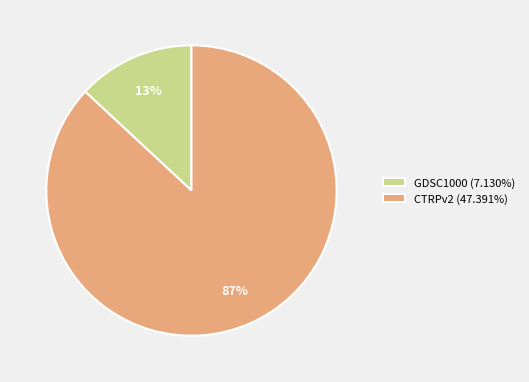

Count the number of slices in the pie.

2